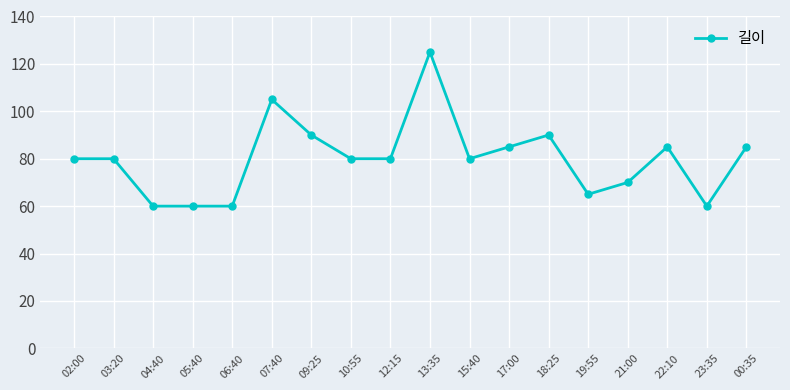

Reading right to left, transcribe all the data shown in this chart.

00:35=85	23:35=60	22:10=85	21:00=70	19:55=65	18:25=90	17:00=85	15:40=80	13:35=125	12:15=80	10:55=80	09:25=90	07:40=105	06:40=60	05:40=60	04:40=60	03:20=80	02:00=80